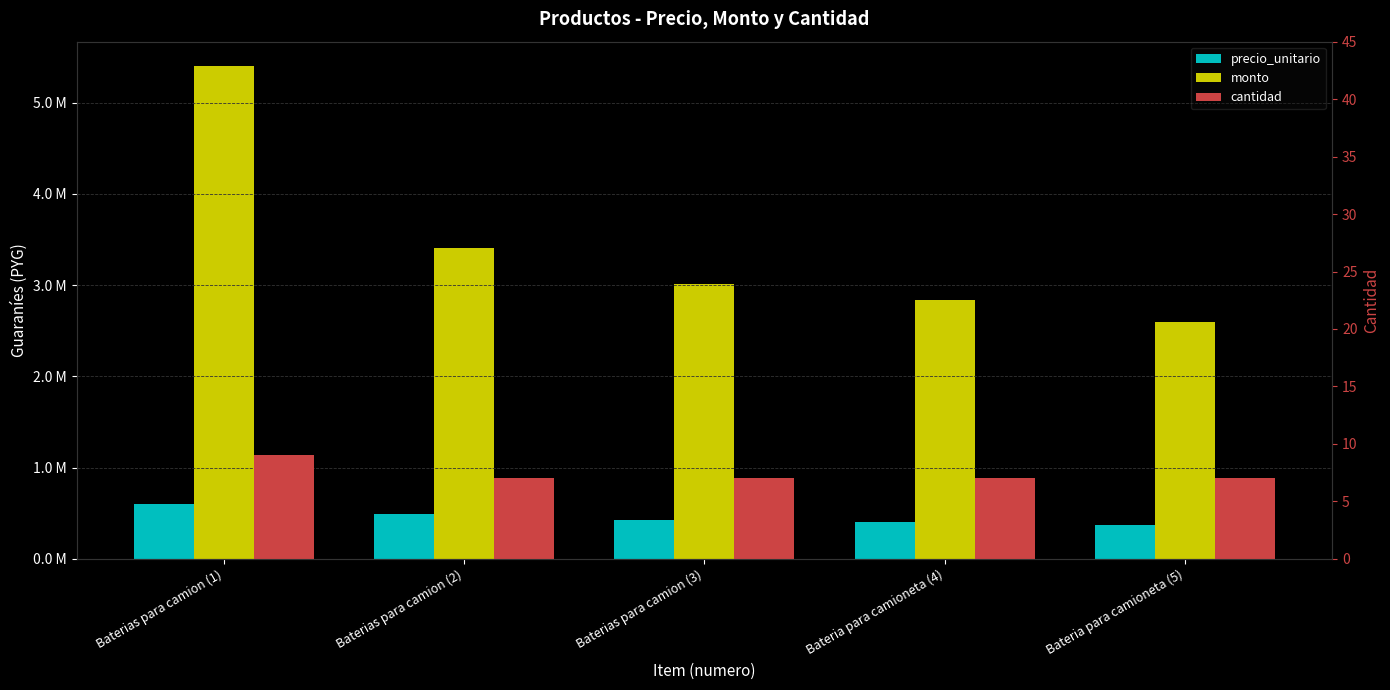

Which has a higher value, Bateria para camioneta (4) or Baterias para camion (1)?

Baterias para camion (1)